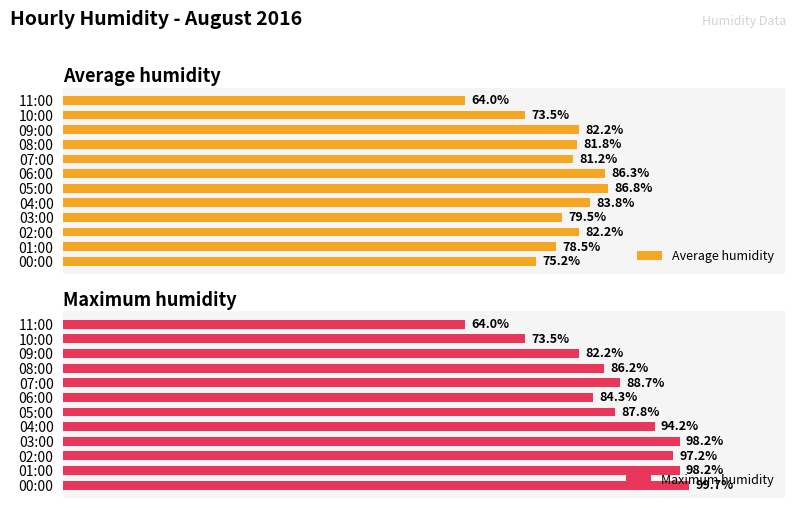

At which label does Average humidity reach its peak?

05:00